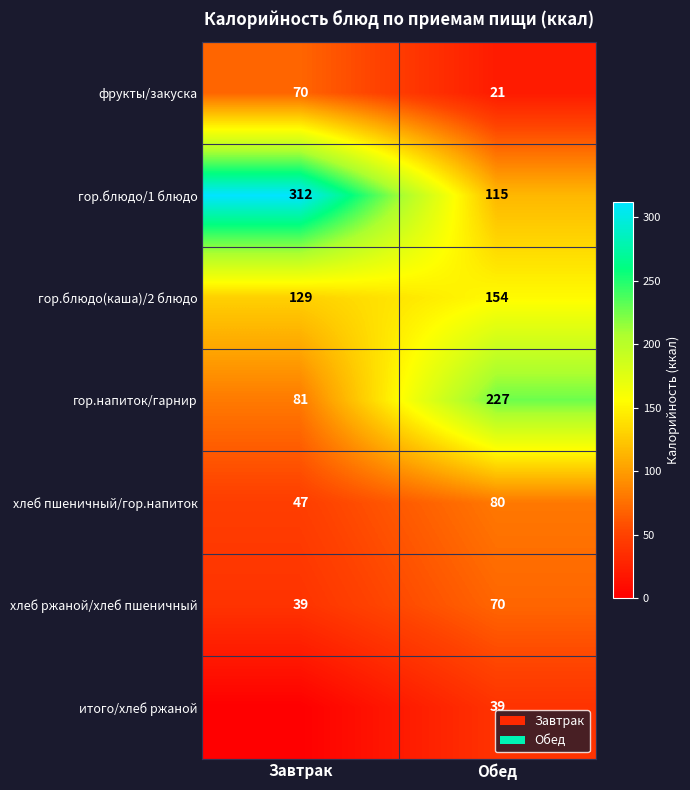

Where is хлеб пшеничный/гор.напиток nearest to the value 63?

Завтрак